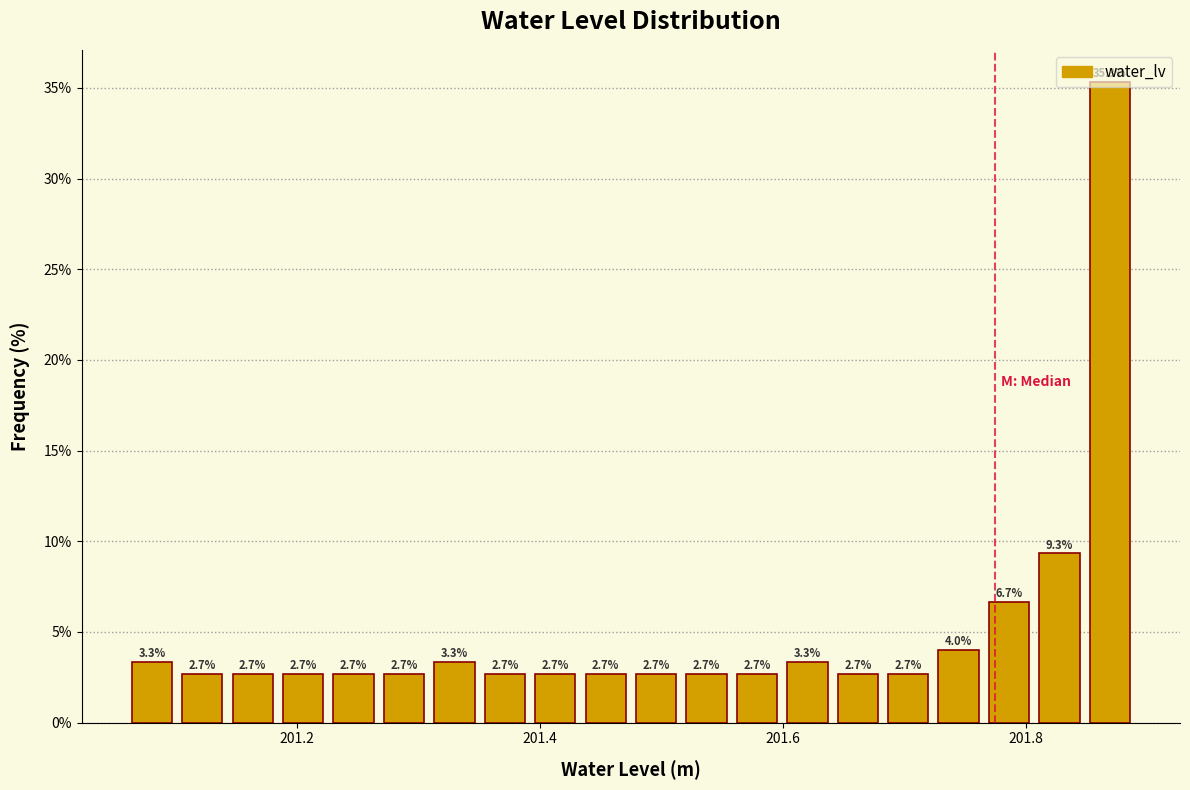

Around what value on the x-axis is the tallest bar? Give the approximate position of its centre, as read against the axis.

201.86